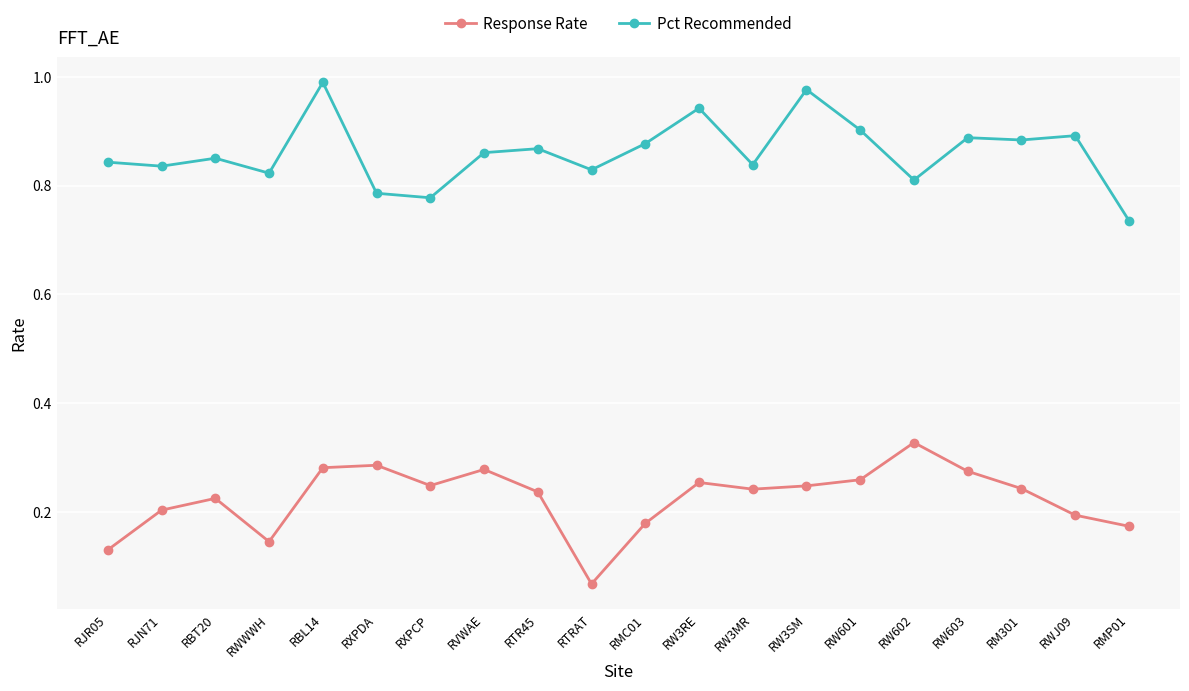

Which series changed the most between RTR45 and RW3MR?

Pct Recommended